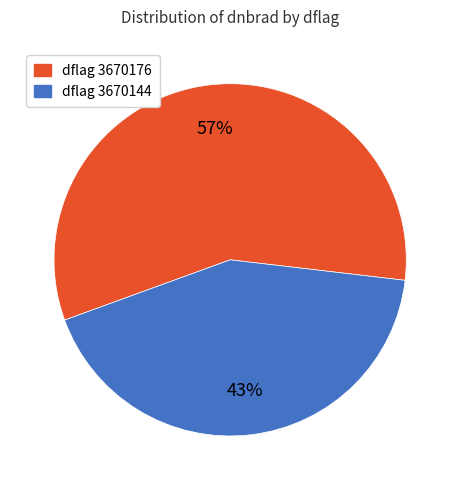

How many slices are in this pie chart?

2